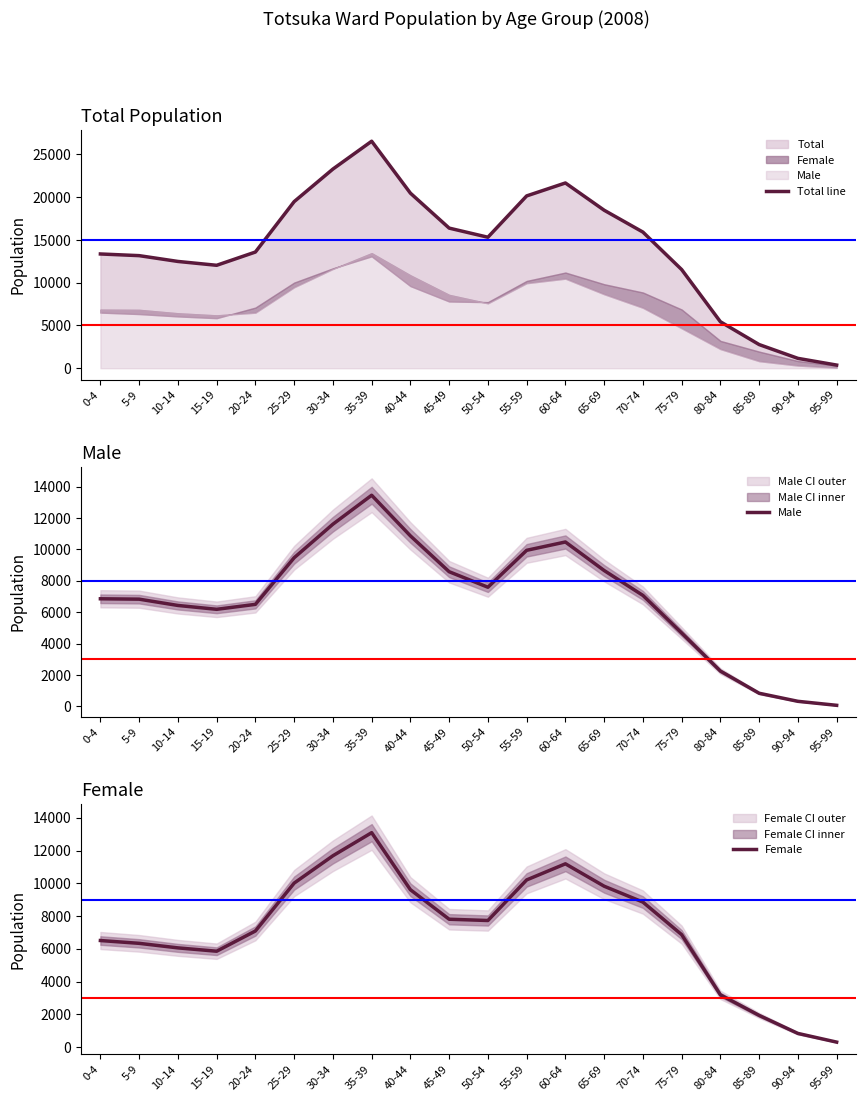

How many interior local peaks does the Female series have?

2